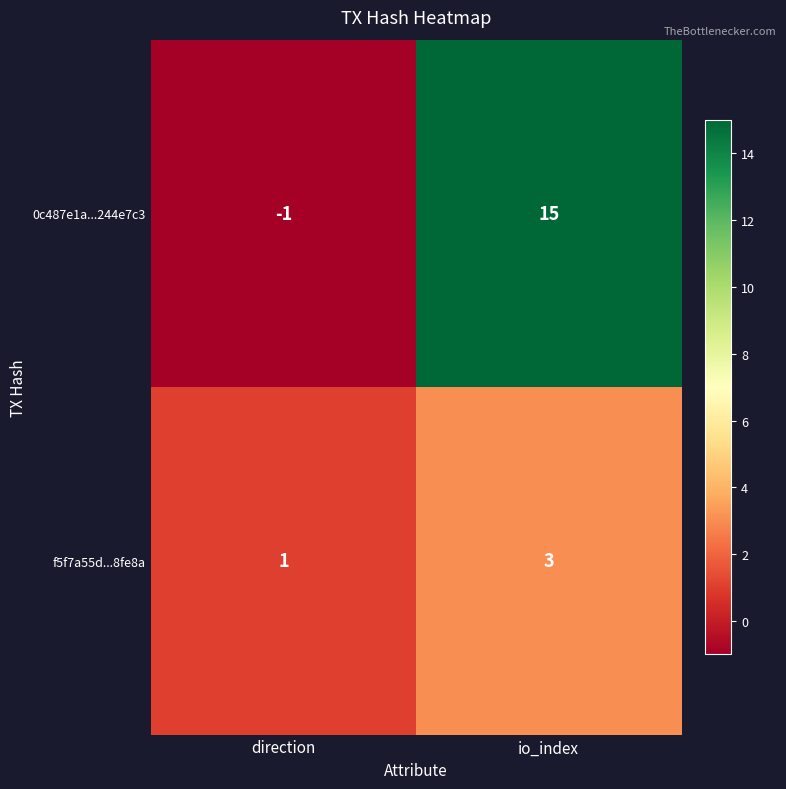

Is it true that 0c487e1a...244e7c3 equals -1 at direction?

True